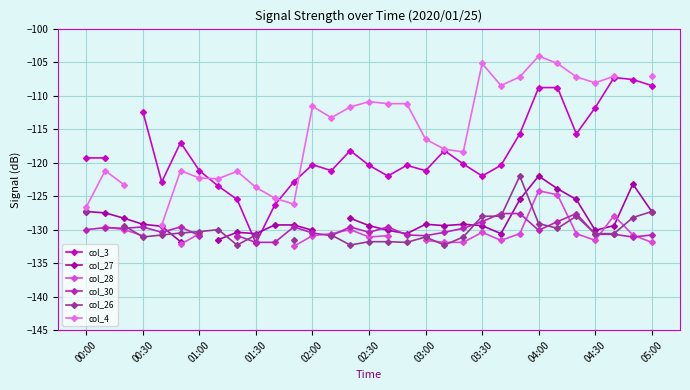

How many interior local peaks does the col_30 series have?

7